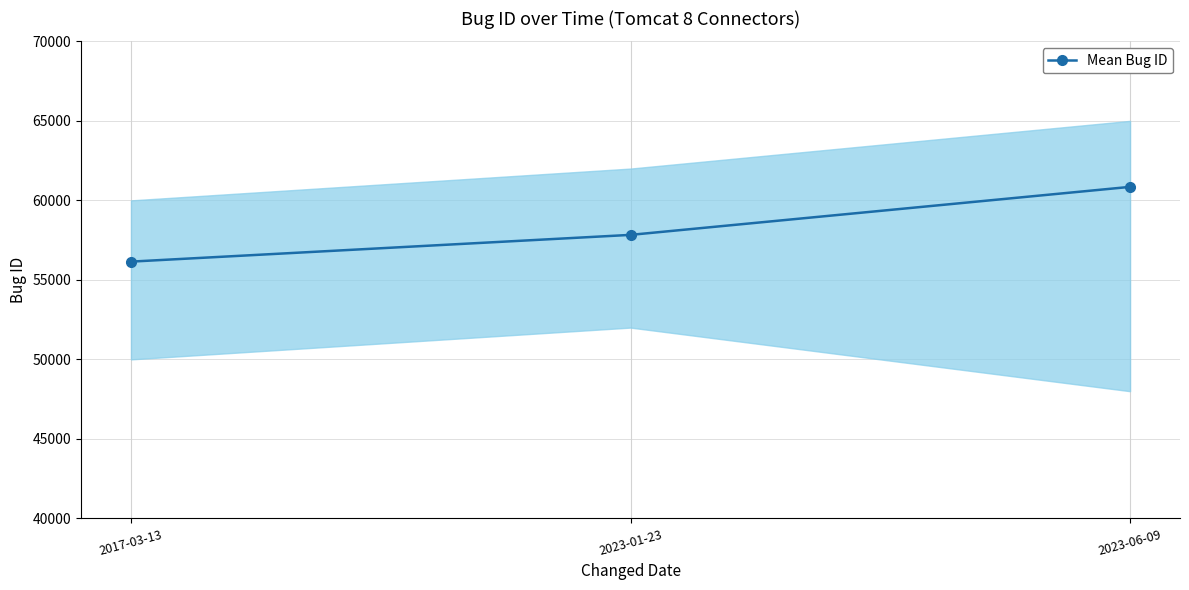

At which label does the data first exceed 57830?

2023-06-09